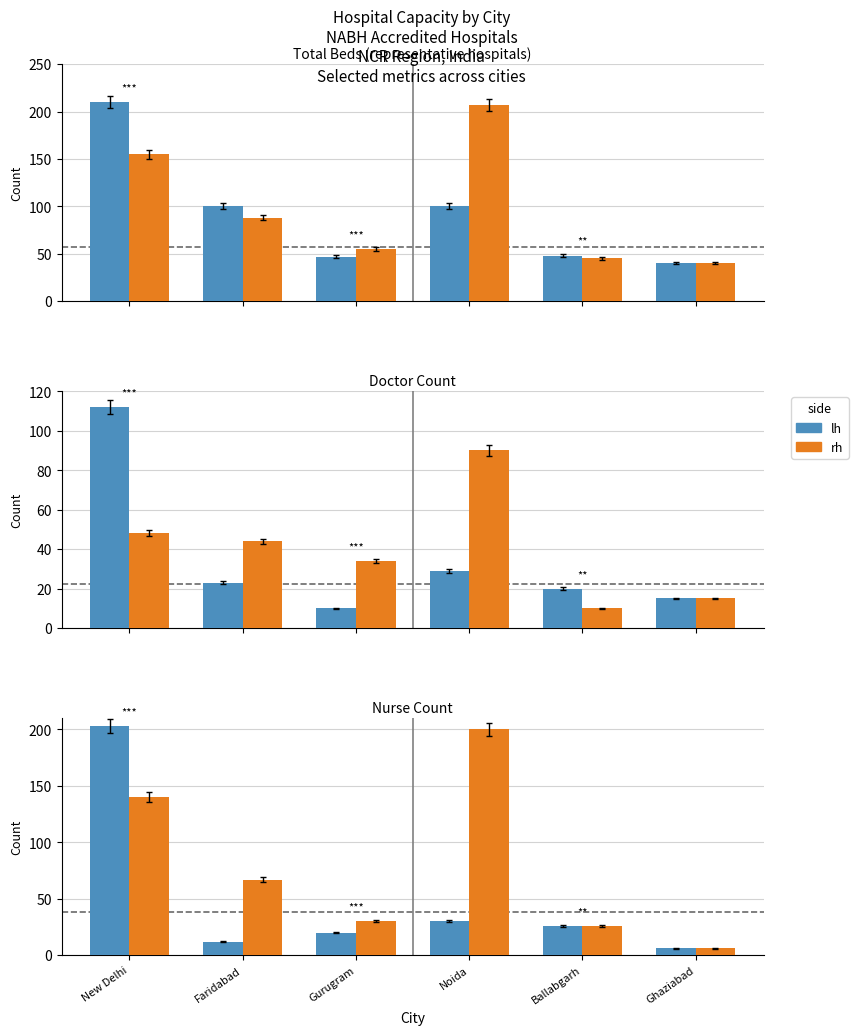

The lh series shows 33 at Gurugram. True or false?

False